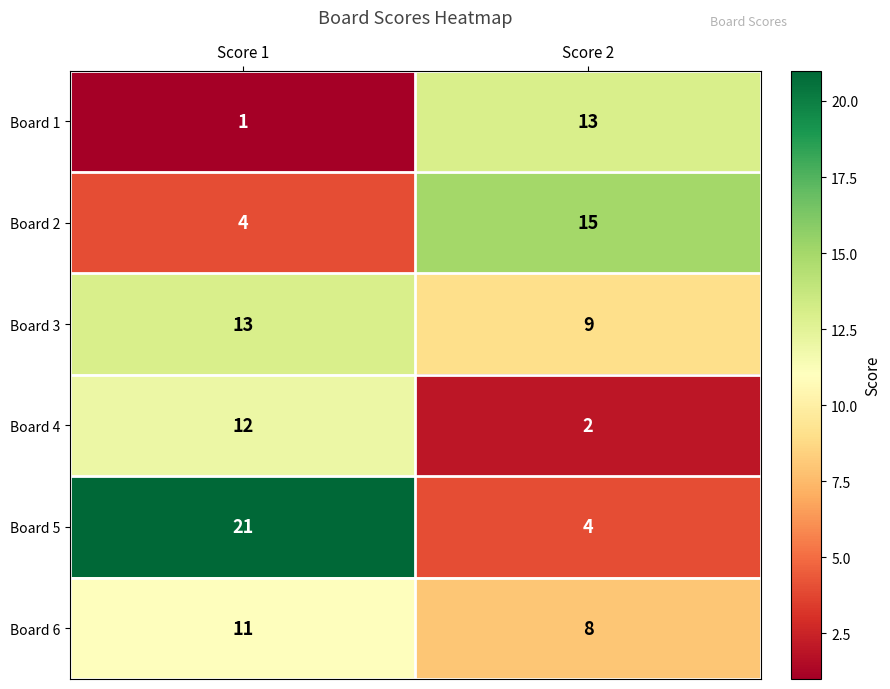

Which series has the largest total across all categories?

Board 5